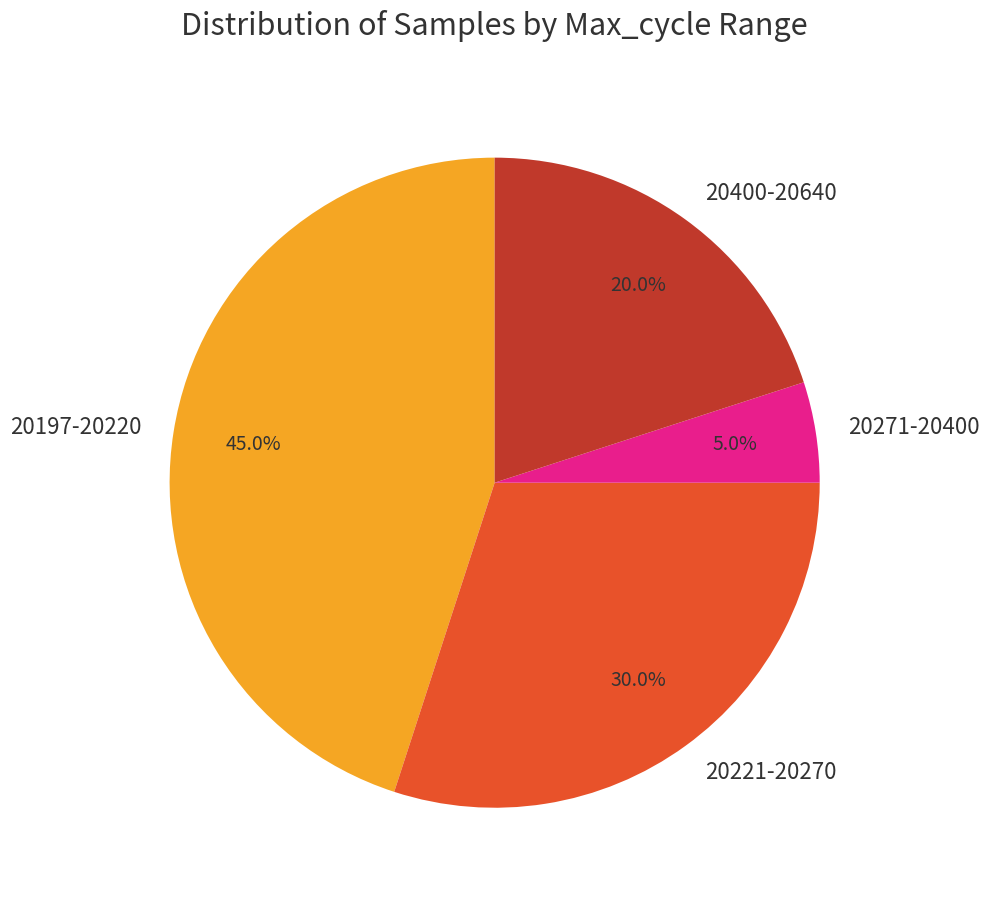

What is the largest slice in the pie chart?

20197-20220